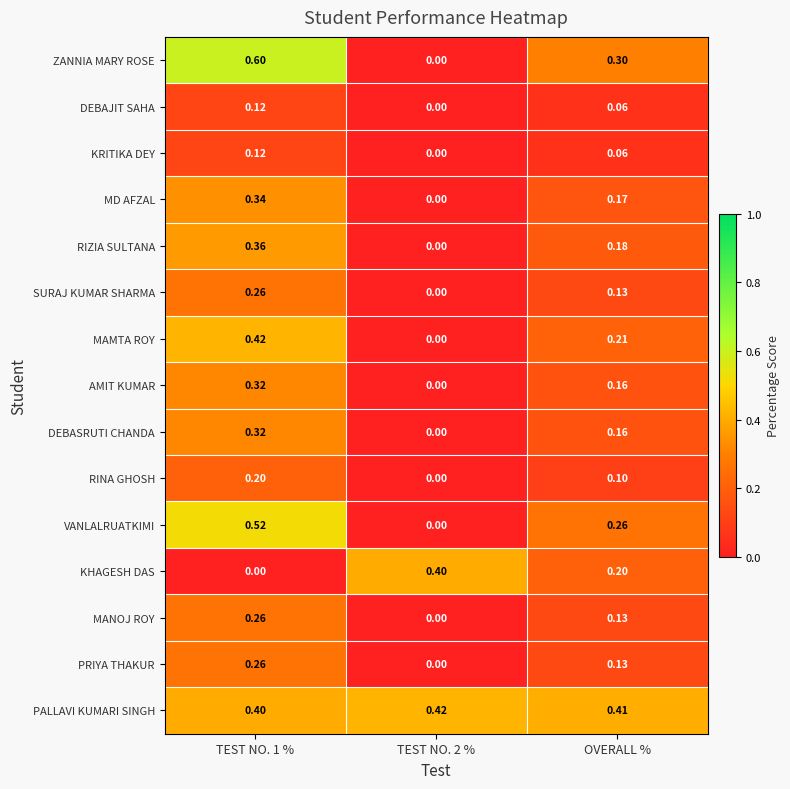

Is the value of ZANNIA MARY ROSE at TEST NO. 2 % greater than the value of MAMTA ROY at OVERALL %?

No